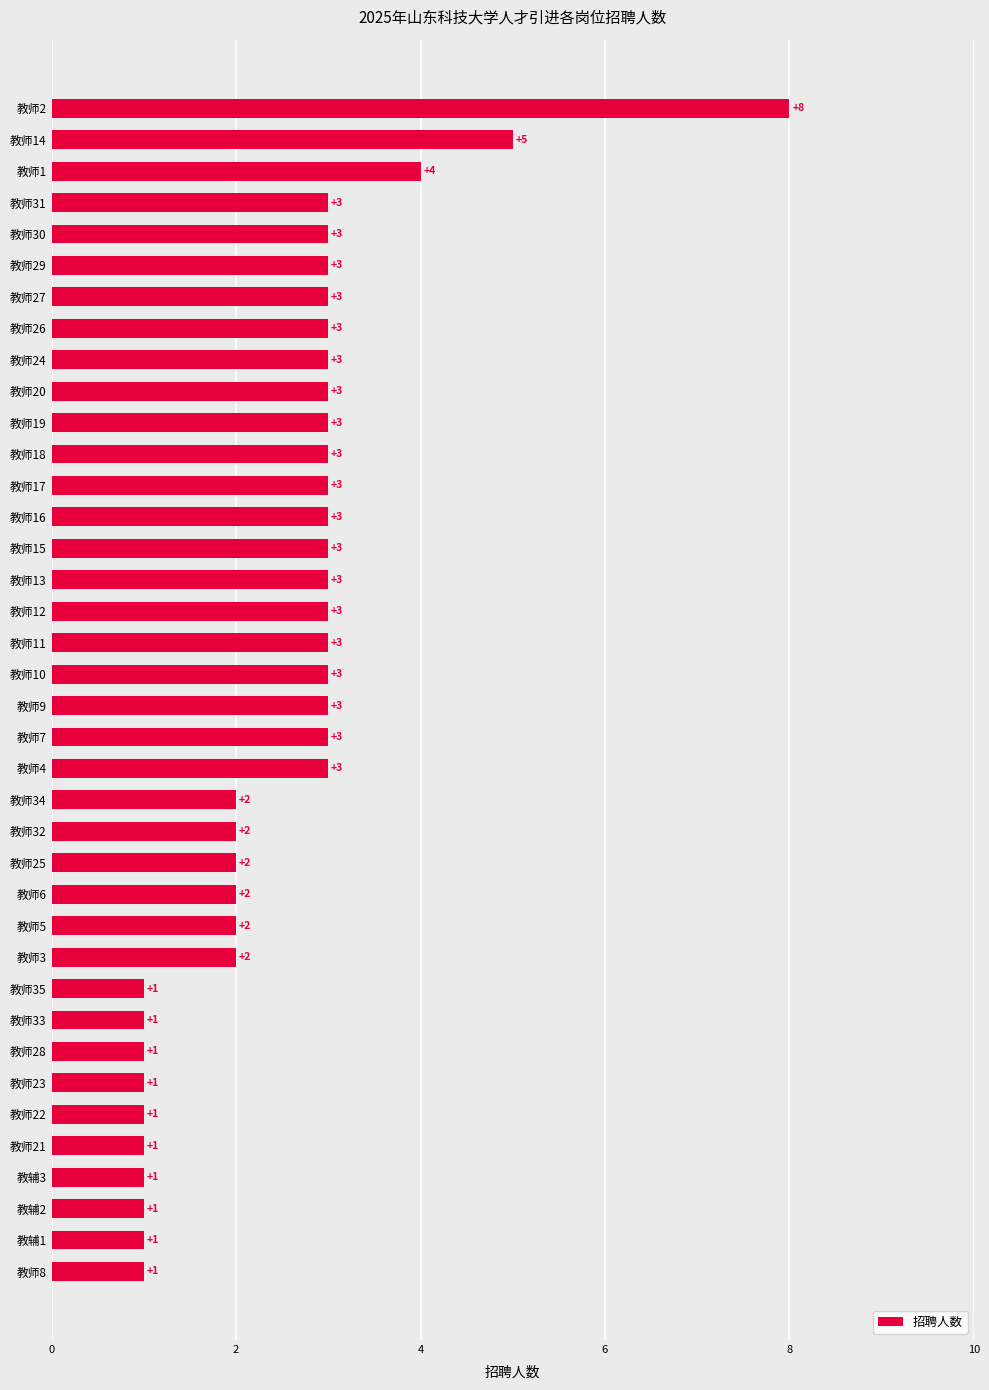

True or false: the data shows 4 at 教师24.

False